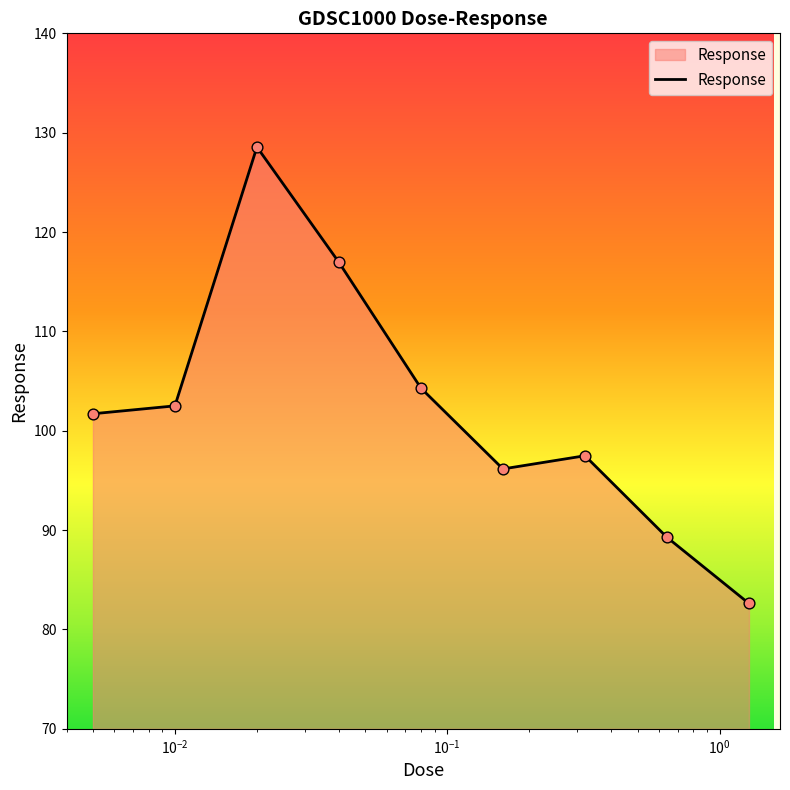

What is the maximum value shown in the chart?

128.6